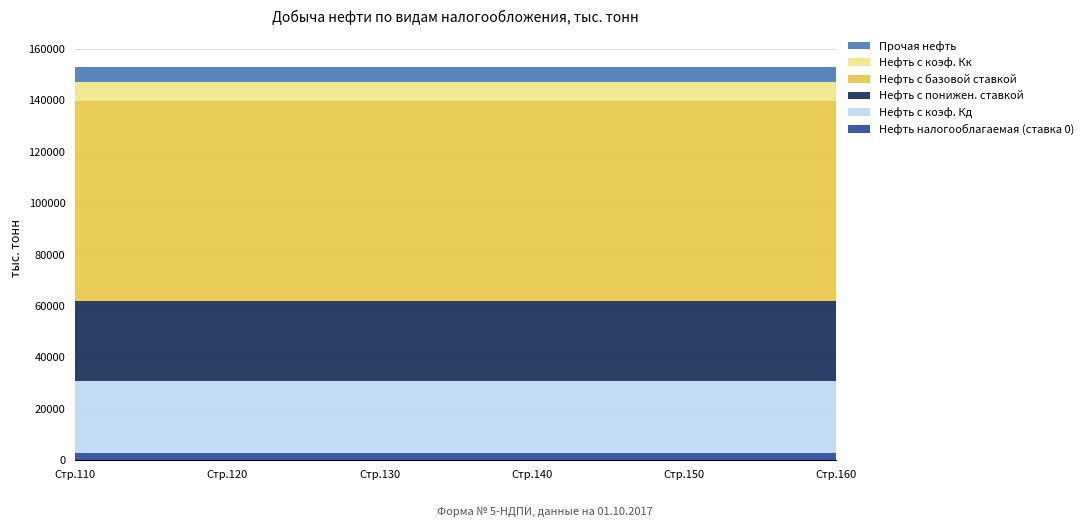

Reading left to right, what are all the values shown in this chart?

Нефть налогооблагаемая (ставка 0): 110=2768	120=2768	130=2768	140=2768	150=2768	160=2768
Нефть с коэф. Кд: 110=27920	120=27920	130=27920	140=27920	150=27920	160=27920
Нефть с понижен. ставкой: 110=31125	120=31125	130=31125	140=31125	150=31125	160=31125
Нефть с базовой ставкой: 110=77899	120=77899	130=77899	140=77899	150=77899	160=77899
Нефть с коэф. Кк: 110=7448	120=7448	130=7448	140=7448	150=7448	160=7448
Прочая нефть: 110=5983	120=5983	130=5983	140=5983	150=5983	160=5983